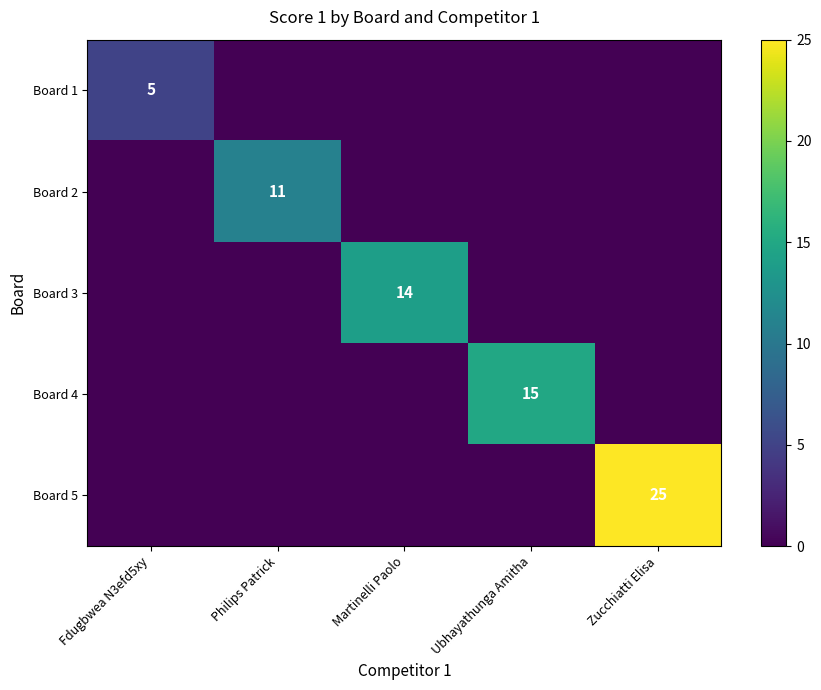

What is the spread (max minus min) of values at Fdugbwea N3efd5xy?

5